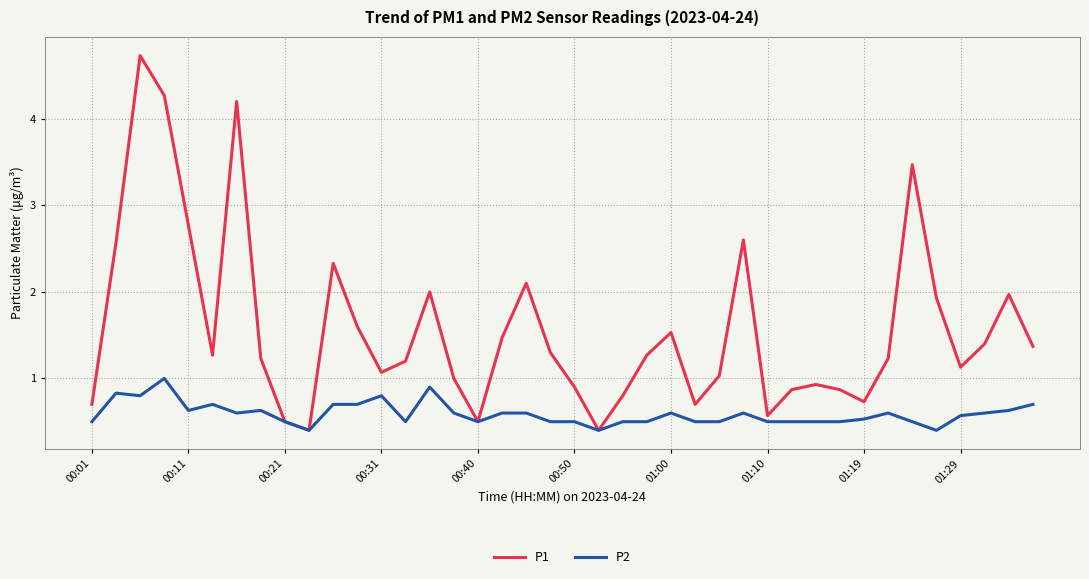

Which series has the largest total across all categories?

P1